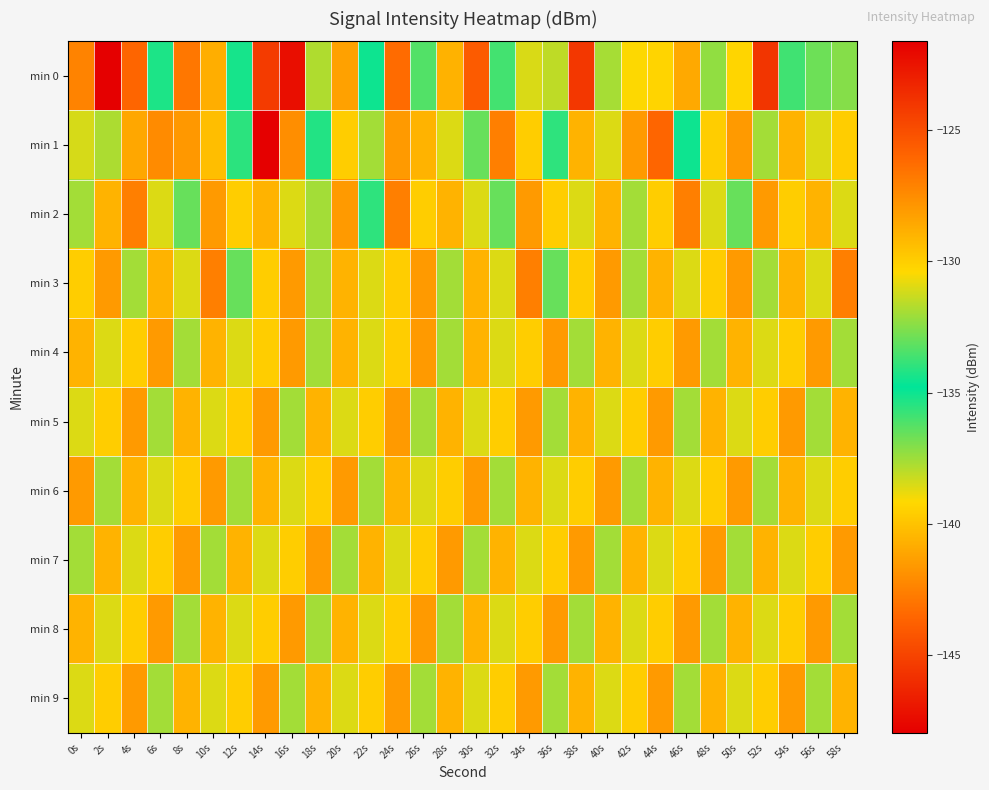

Which has a higher value, 54s or 2s?

2s